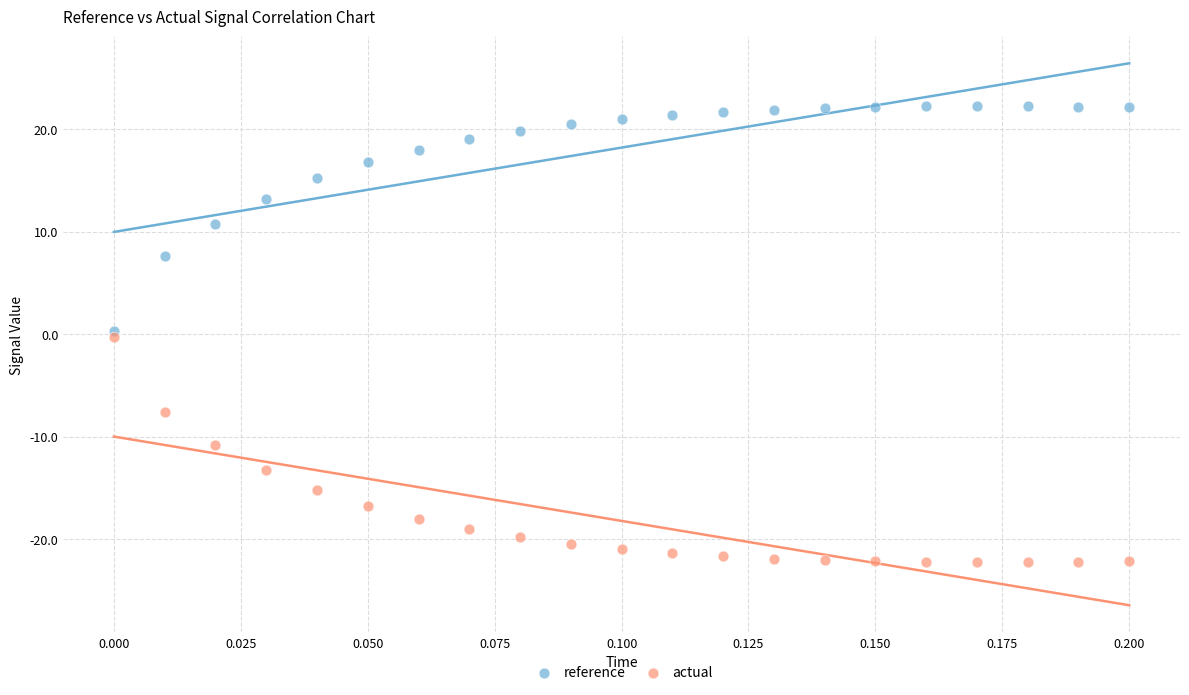

What are all the series names shown in the legend?

reference, actual